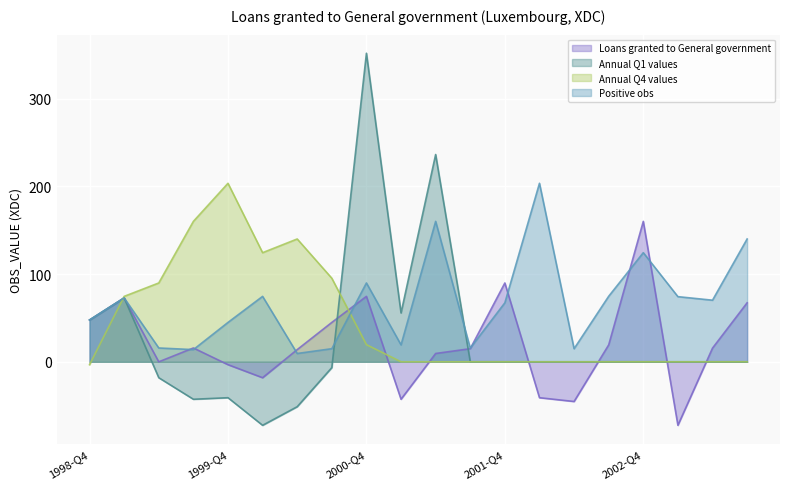

What is the spread (max minus min) of values at 1999-Q4?

244.4